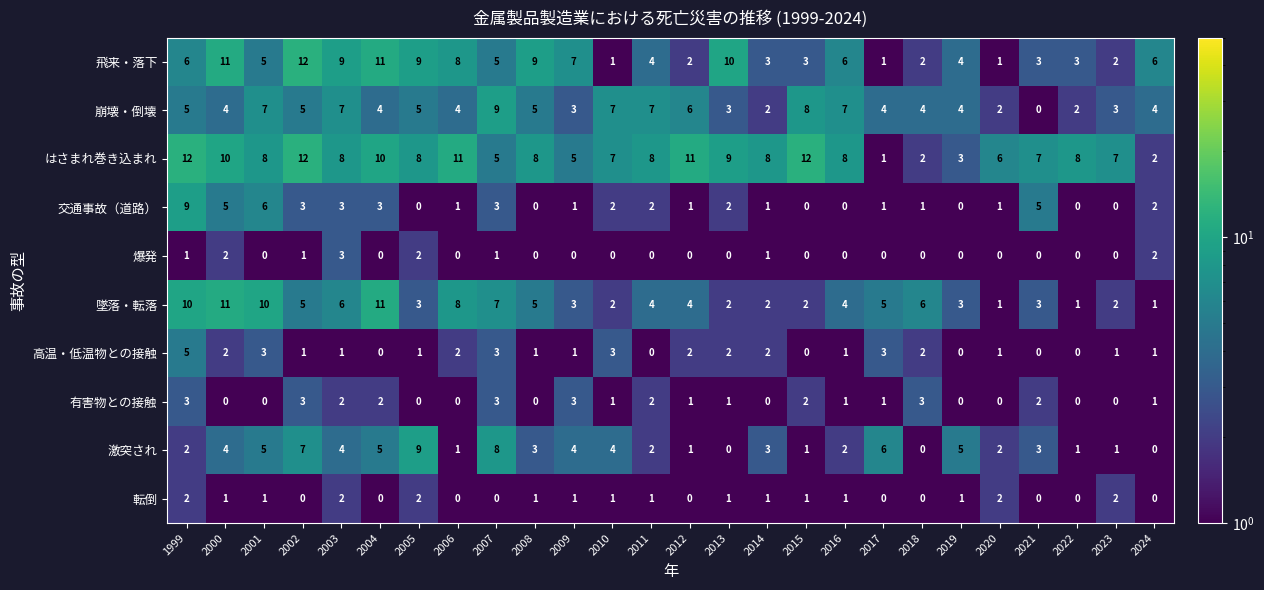

What is the difference between the maximum and minimum values in the 高温・低温物との接触 series?

5